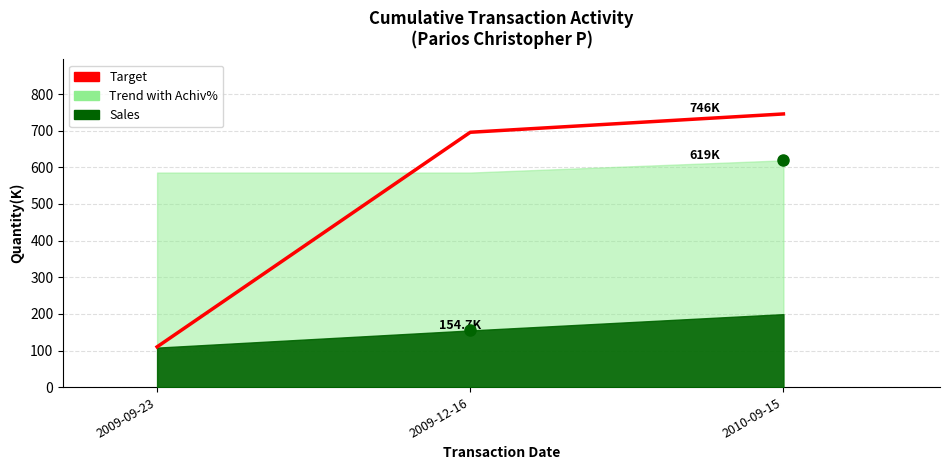

At which label is the value closest to 427?

2009-12-16